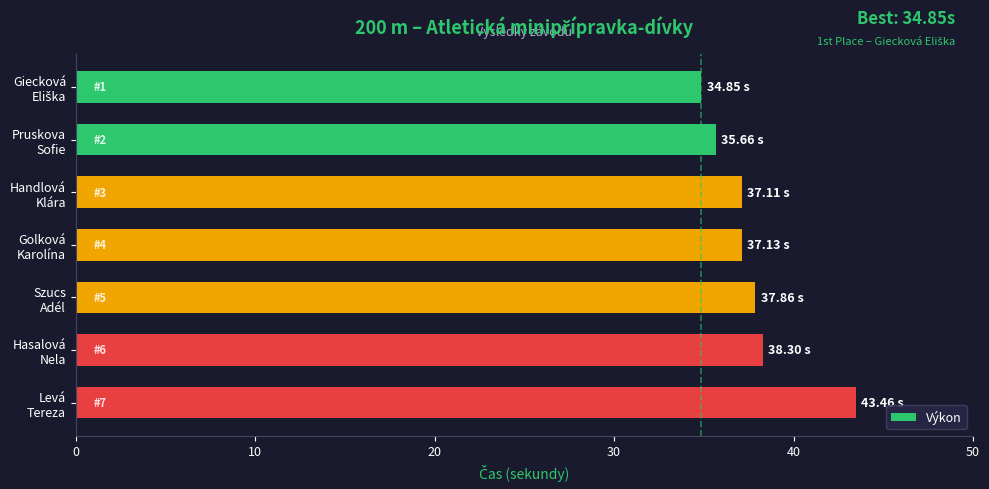

What is the difference between the maximum and minimum values?

8.6